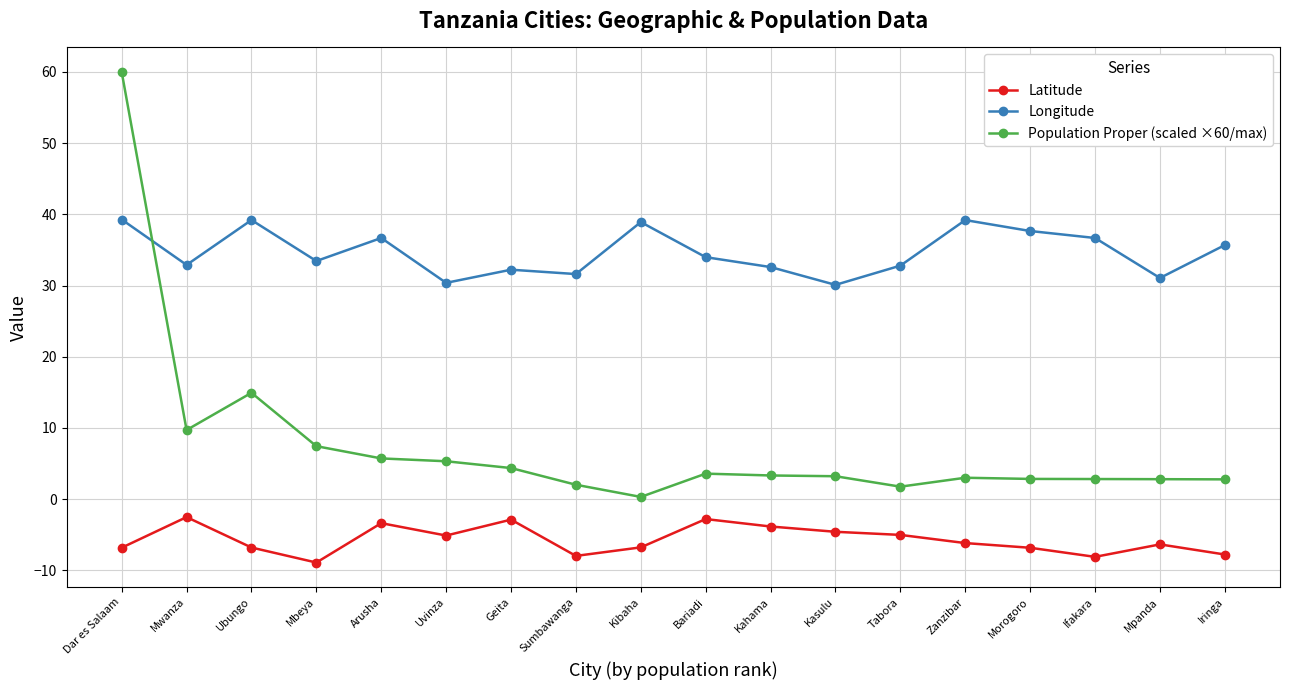

Rank the series at Sumbawanga from lowest to highest value.

Latitude, Population Proper (scaled ×60/max), Longitude